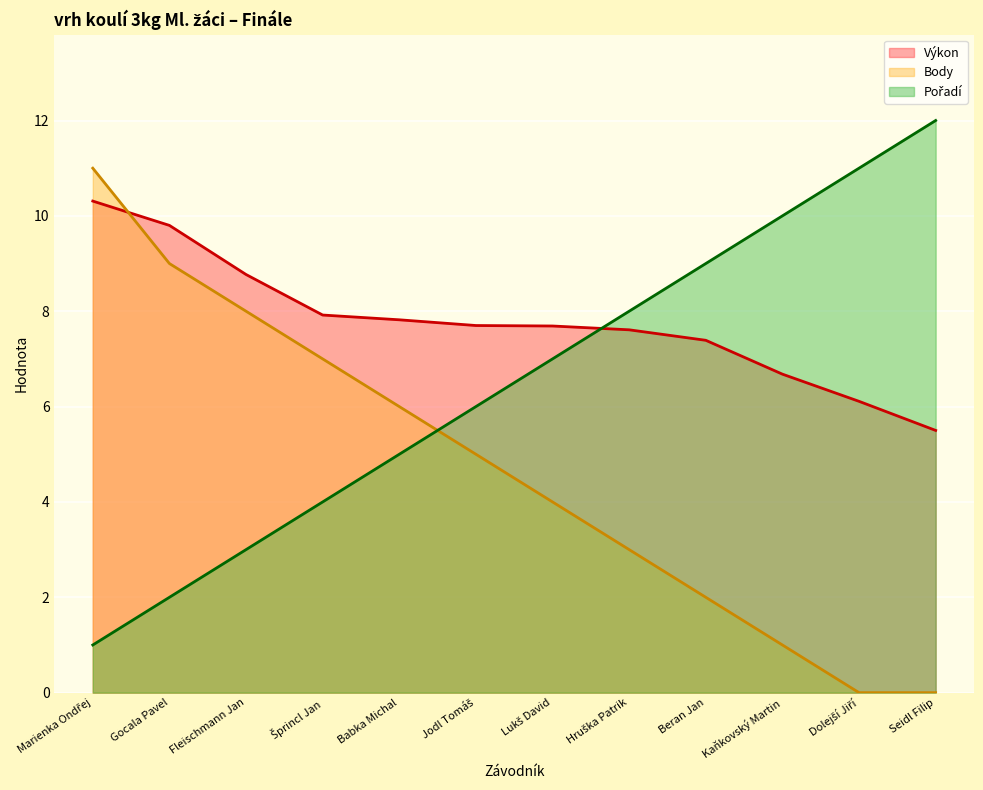

True or false: Pořadí has a value of 2.2 at Lukš David.

False